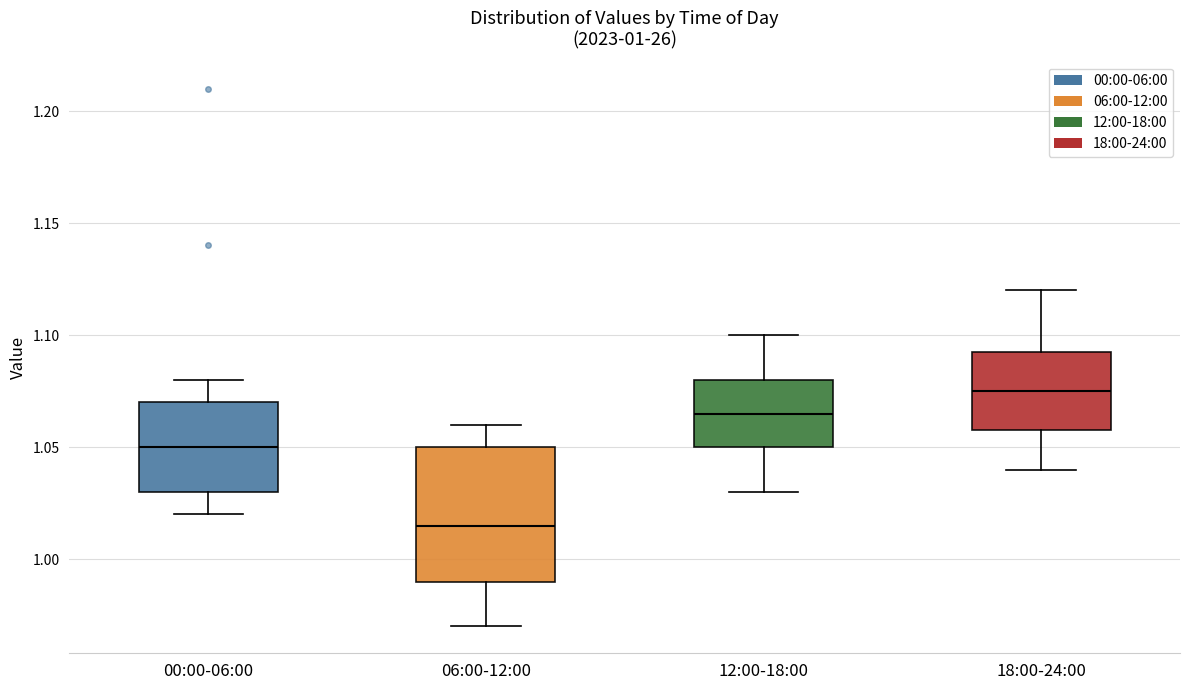

Reading left to right, transcribe this box plot: for each box, give where its median line is, the range the box spans, and where its two whiskers end, as read against the y-axis. The values are not printed on the chart, so give them approximately, as read against the axis.

00:00-06:00: median 1.050, box 1.030 to 1.070, whiskers 1.020 to 1.080
06:00-12:00: median 1.015, box 0.990 to 1.050, whiskers 0.970 to 1.060
12:00-18:00: median 1.065, box 1.050 to 1.080, whiskers 1.030 to 1.100
18:00-24:00: median 1.075, box 1.060 to 1.095, whiskers 1.040 to 1.120